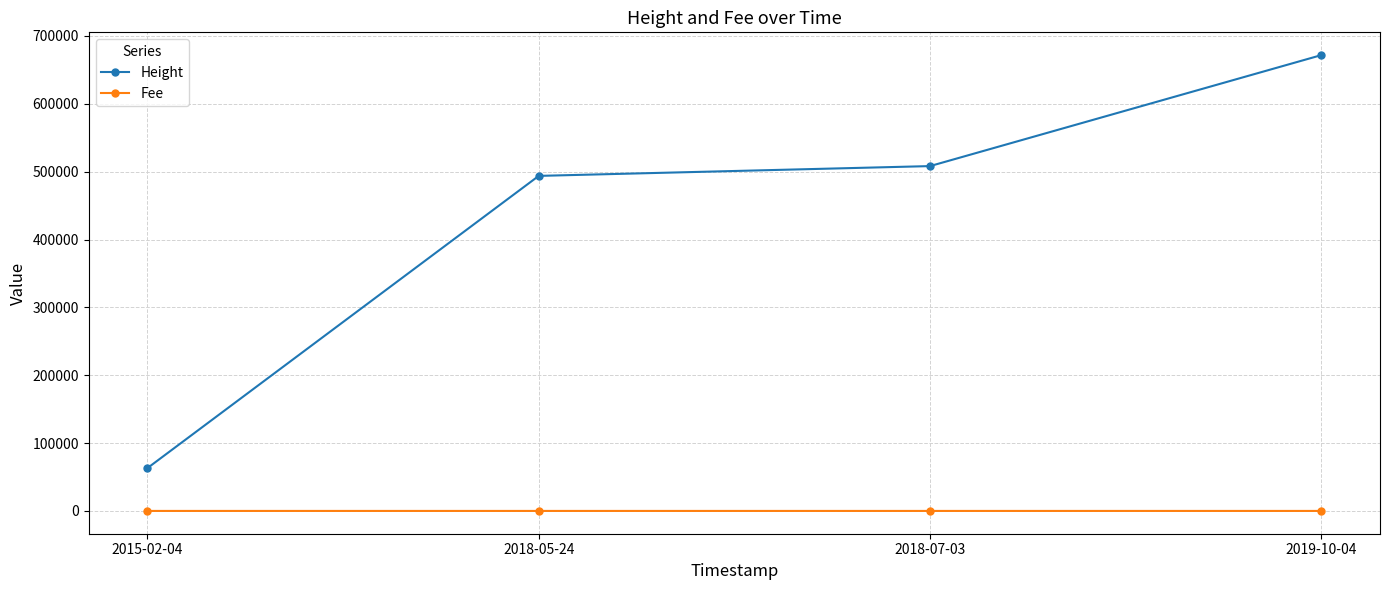

What is the maximum value shown in the chart?

671802.0